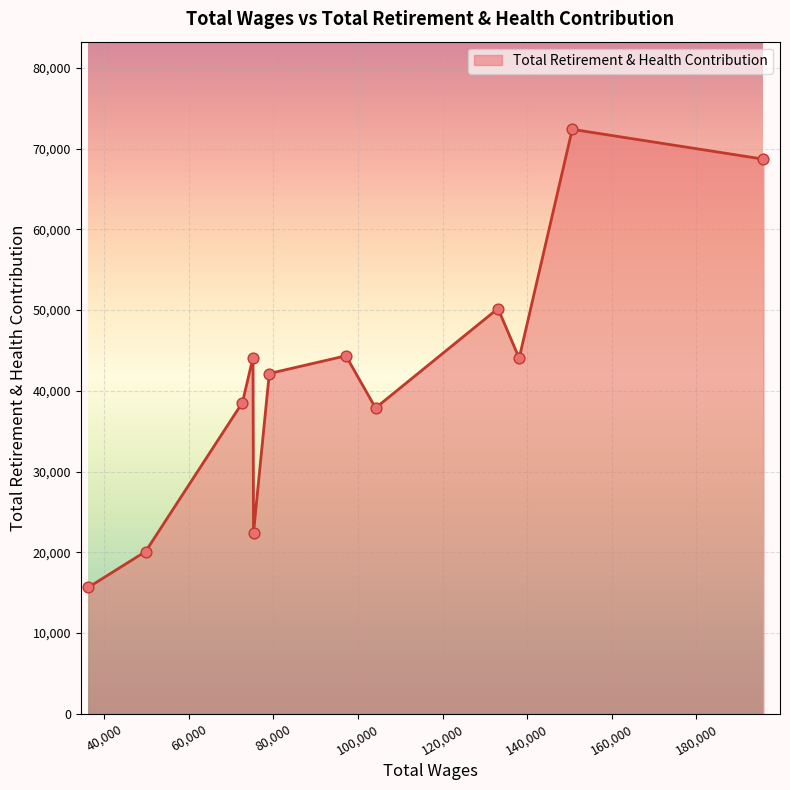

What is the greatest value displayed?

72381